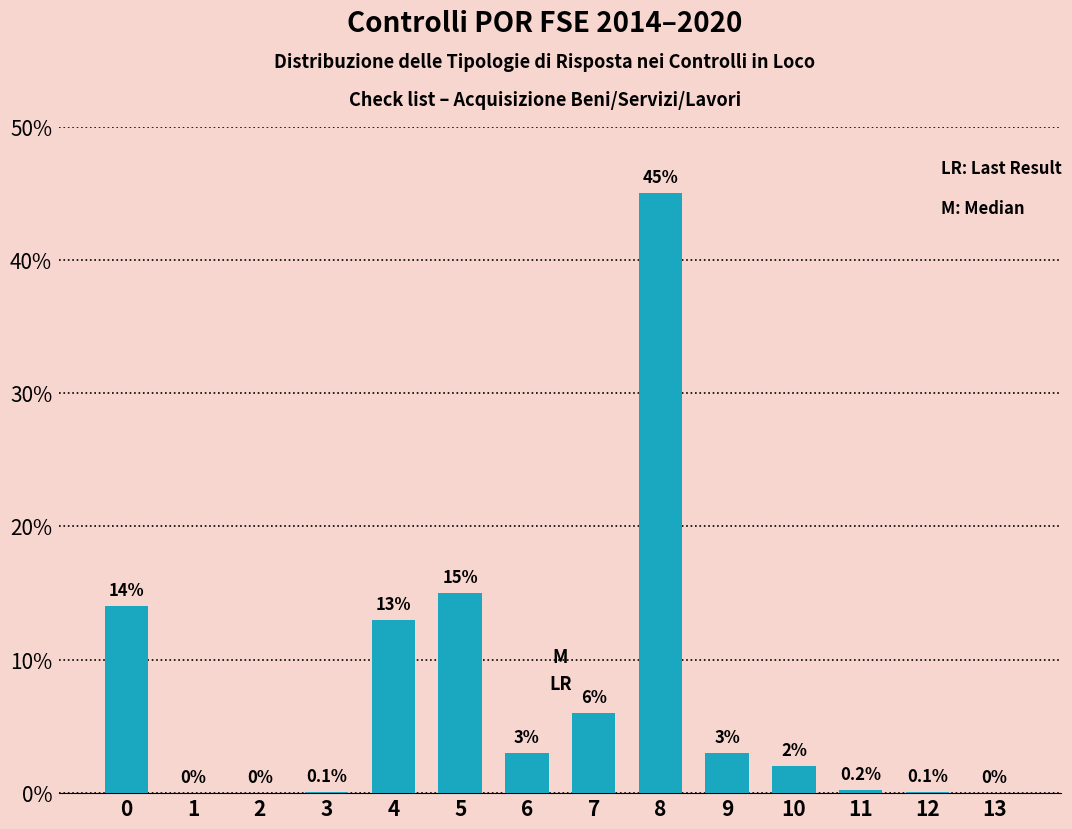

Reading right to left, list all the values displayed in this chart.

13=0.0	12=0.1	11=0.2	10=2.0	9=3.0	8=45.0	7=6.0	6=3.0	5=15.0	4=13.0	3=0.1	2=0.0	1=0.0	0=14.0